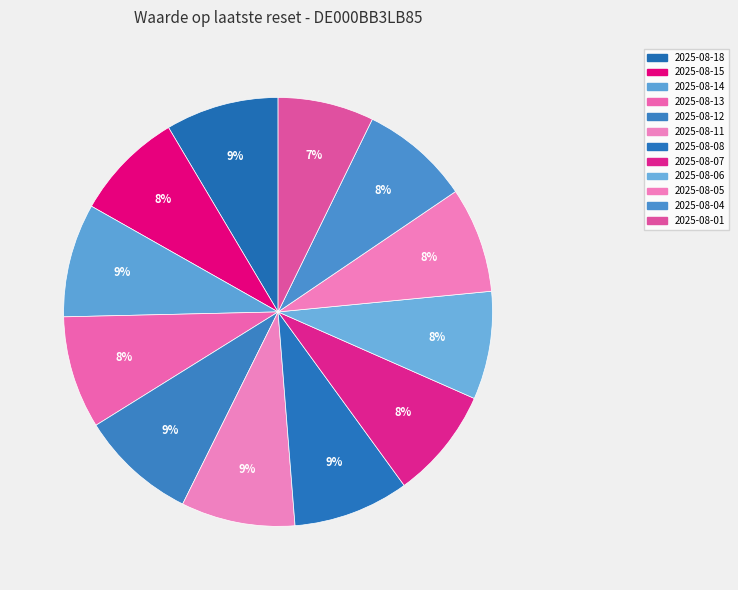

To the nearest percent, what is the average slice percentage?

8%